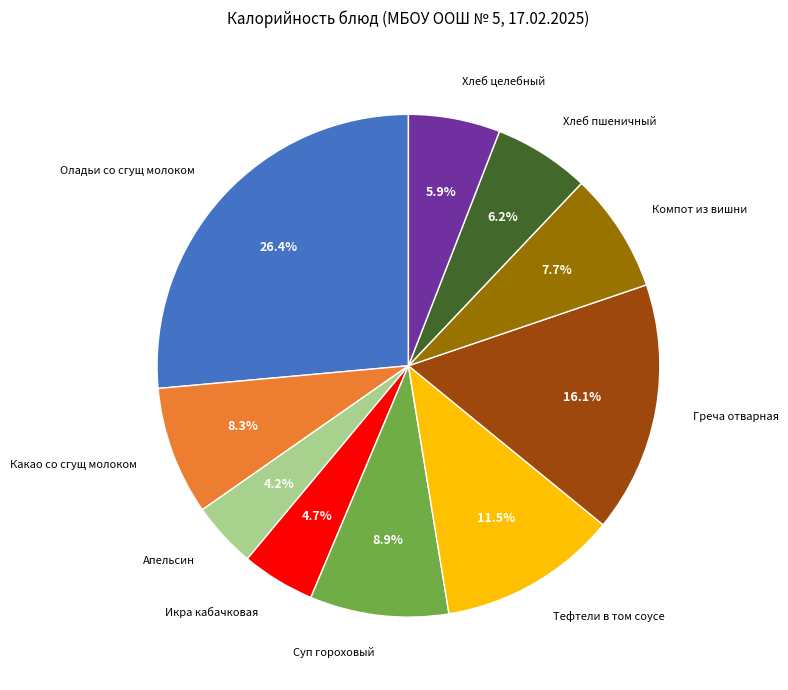

Is there any slice that represents more than half of the pie?

No